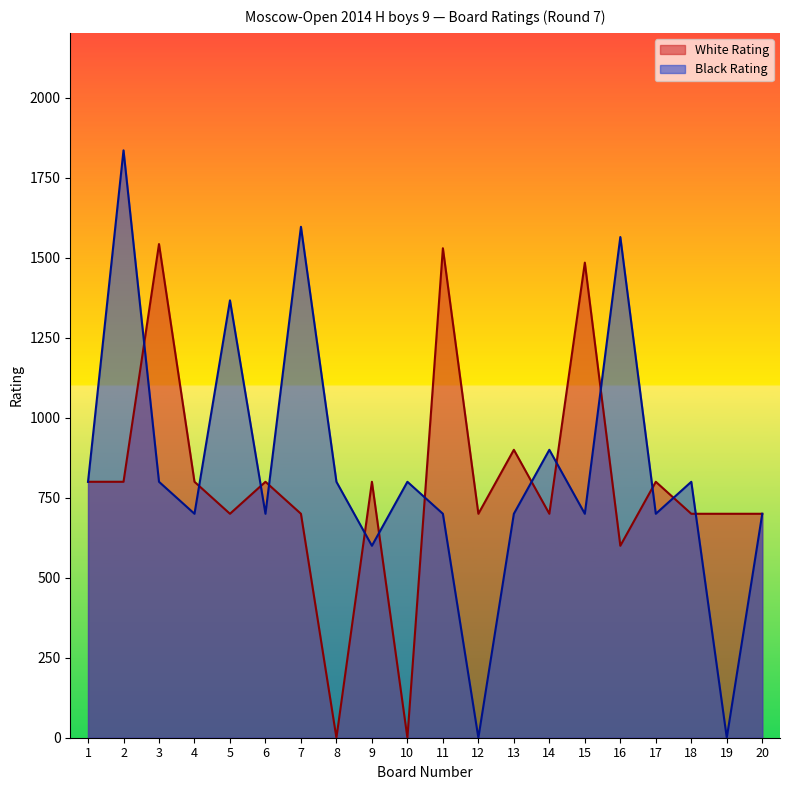

How many lines are shown in the chart?

2